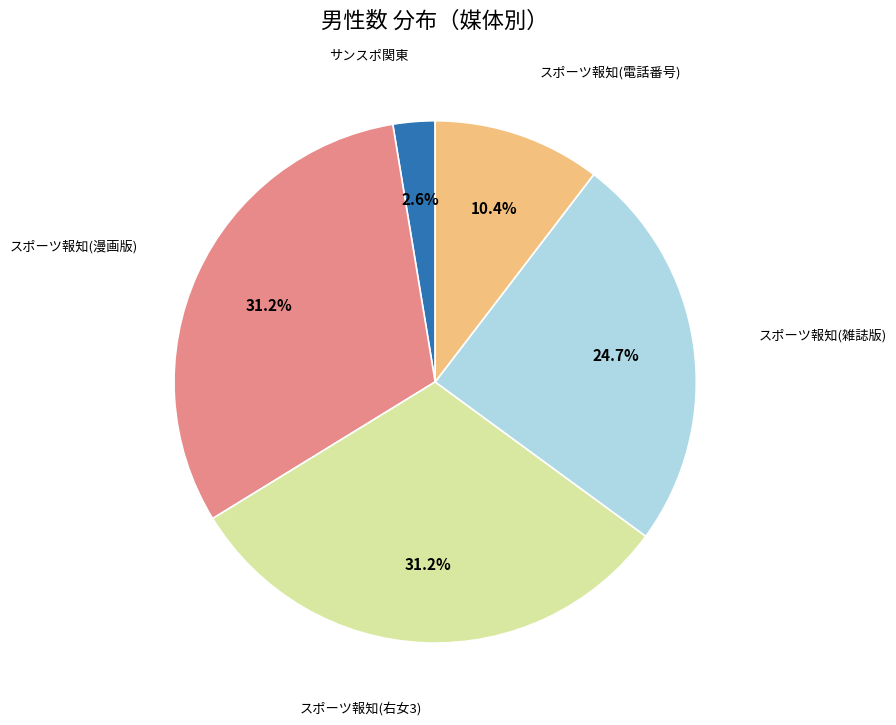

Is there a majority slice in this chart?

No